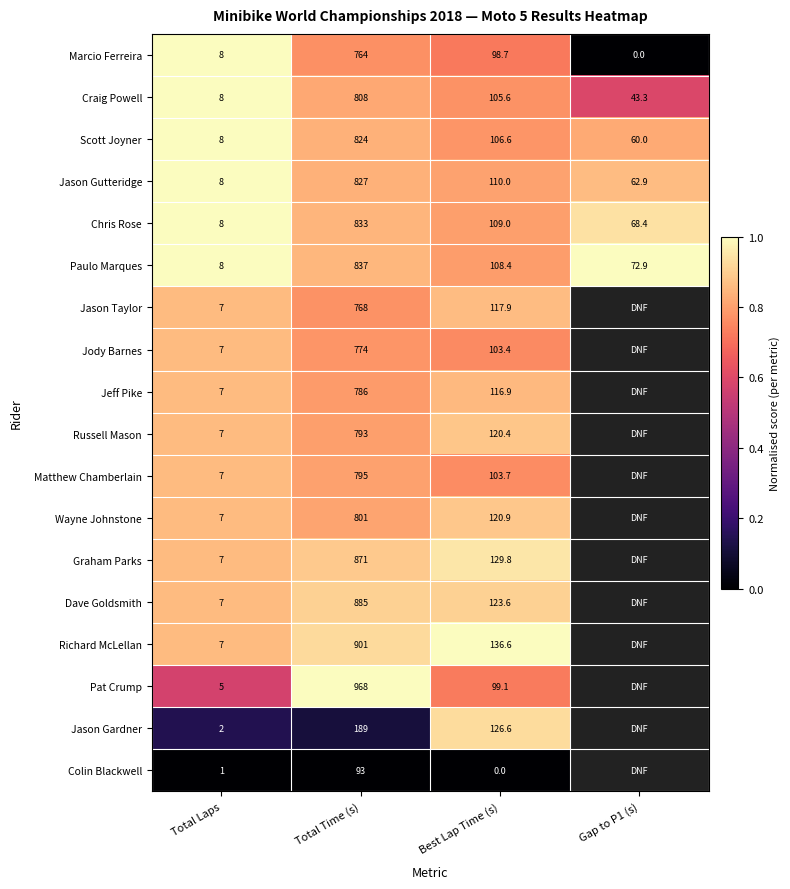

The value of Marcio Ferreira at Total Time (s) is 764.0. True or false?

True